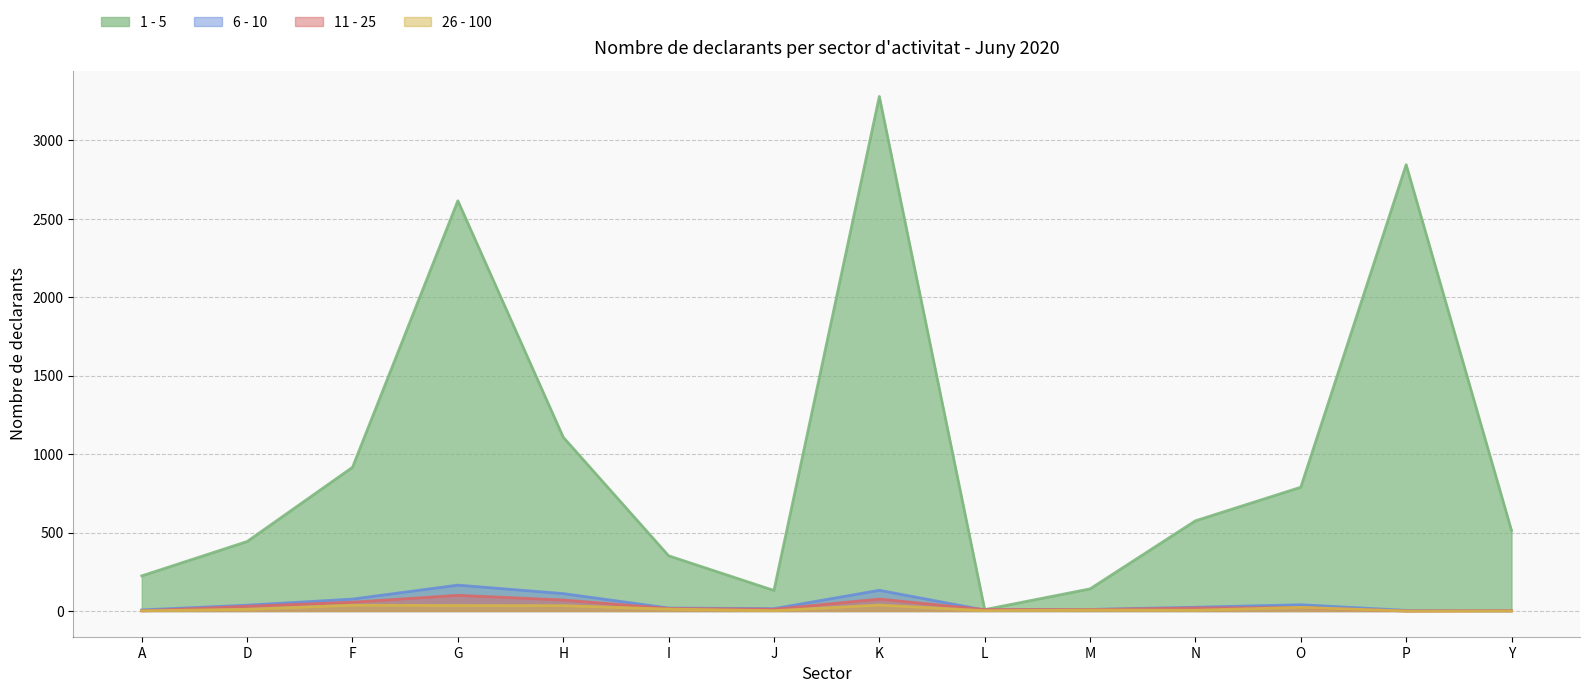

Does the chart have visible grid lines?

Yes